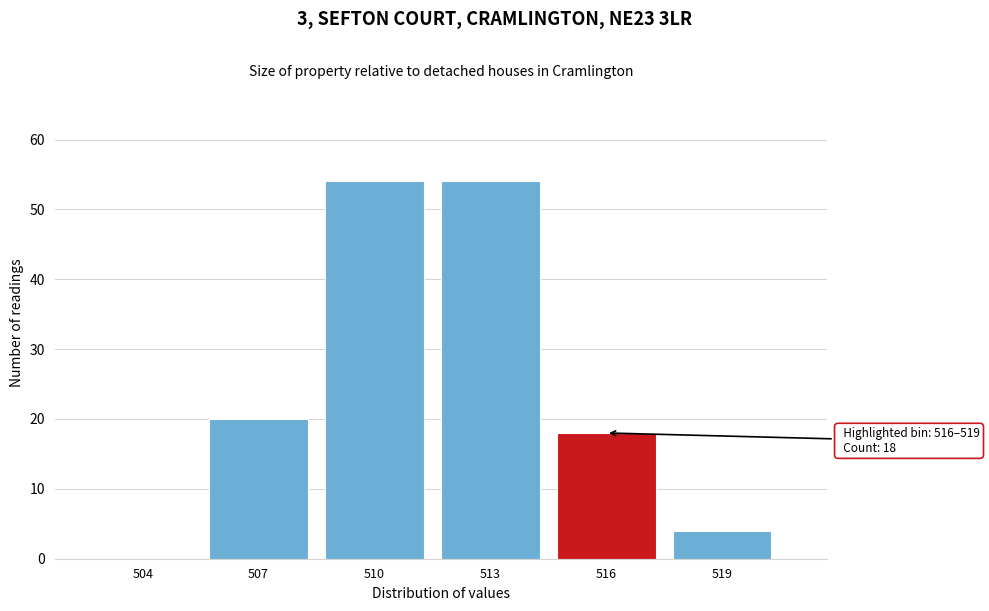

Reading left to right, transcribe all the data shown in this chart.

504=0	507=20	510=54	513=54	516=18	519=4